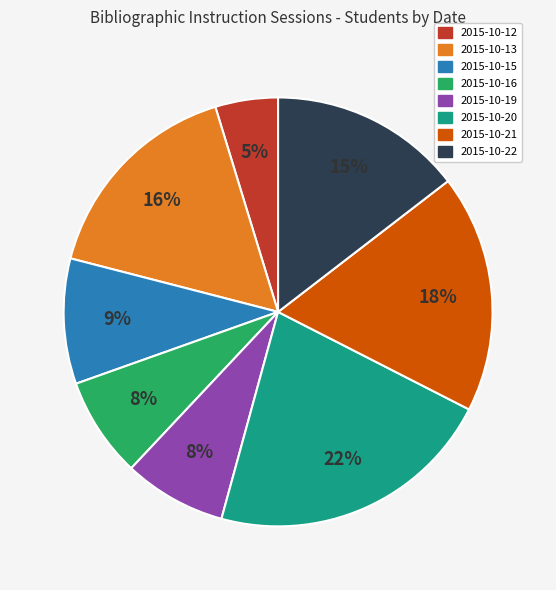

Does any single category account for the majority?

No